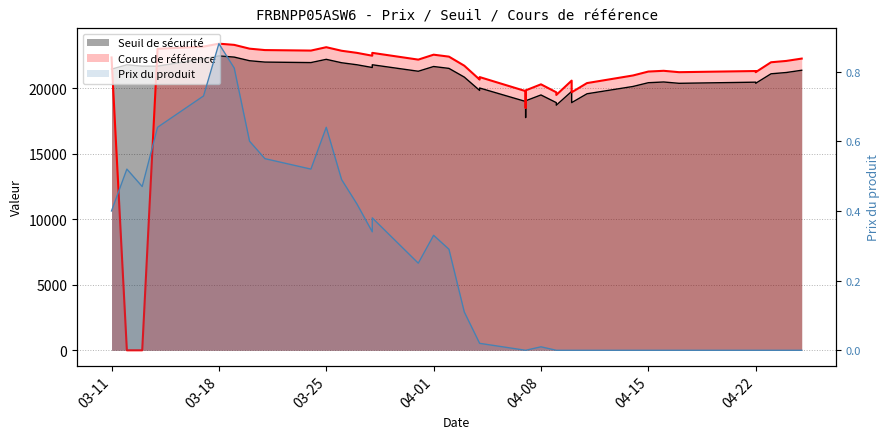

How many interior local peaks (higher than both neighbors) does the data have?

6